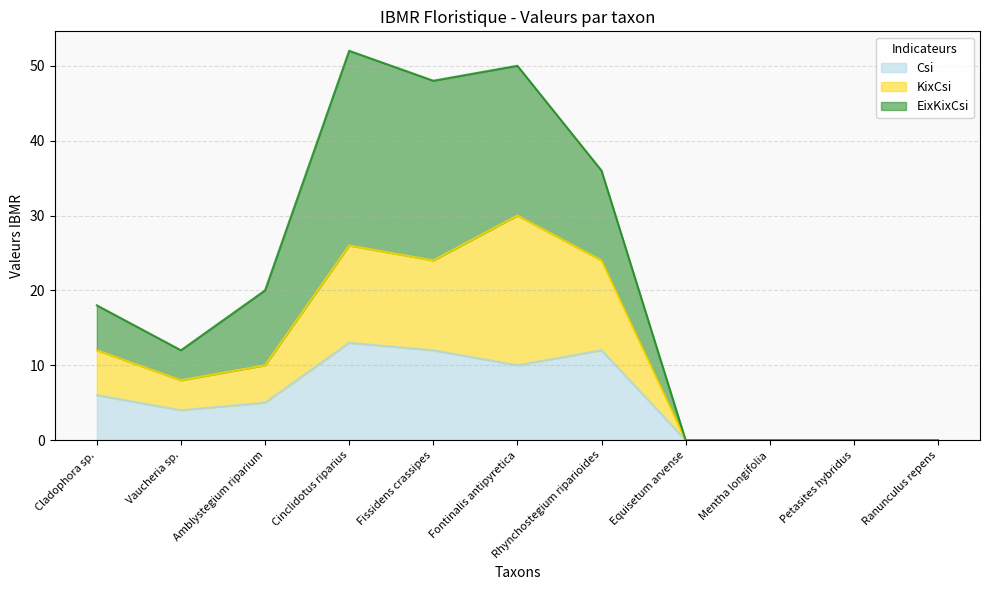

What is the label of the 11th point from the right?

Cladophora sp.